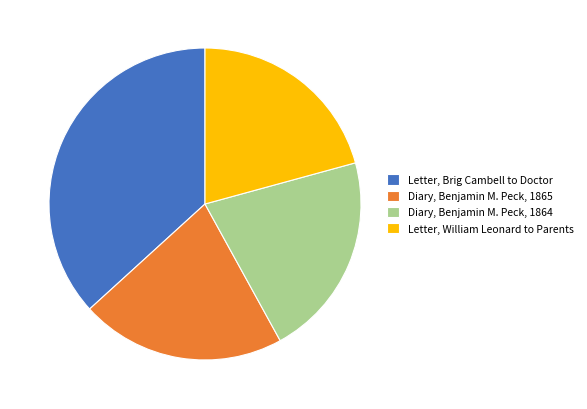

How many slices are in this pie chart?

4